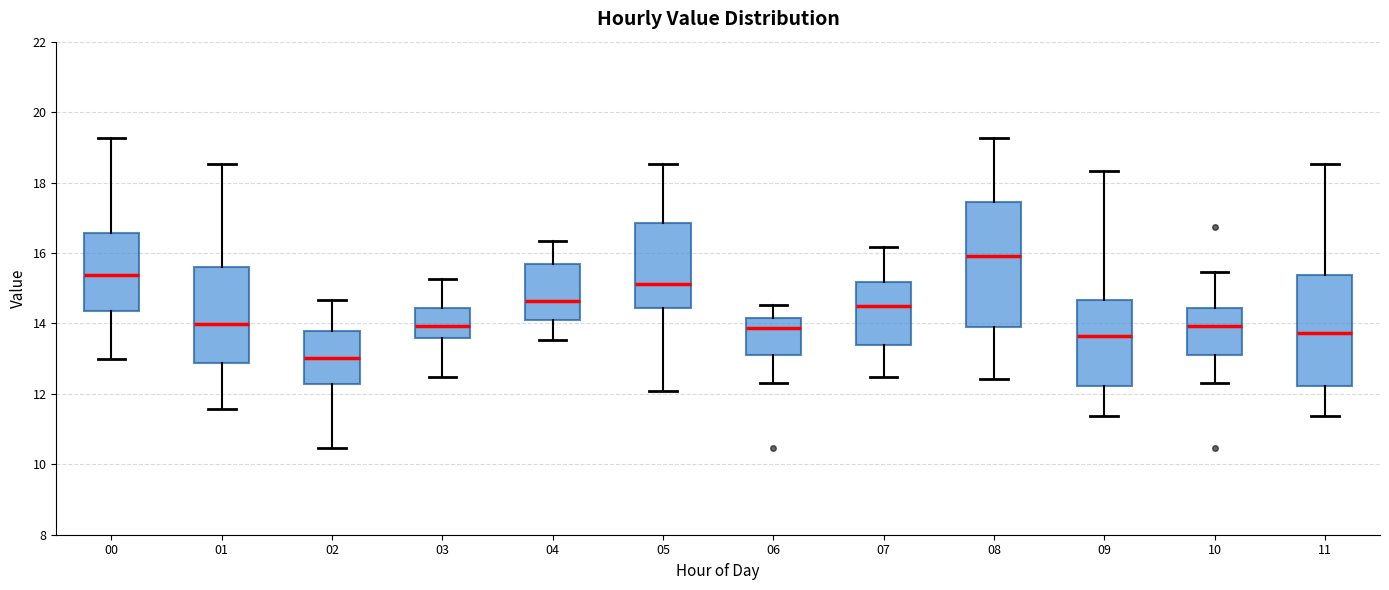

Reading left to right, transcribe this box plot: for each box, give where its median line is, the range the box spans, and where its two whiskers end, as read against the y-axis. The values are not printed on the chart, so give them approximately, as read against the axis.

00: median 15.4, box 14.4 to 16.6, whiskers 13.0 to 19.2
01: median 14.0, box 12.8 to 15.6, whiskers 11.6 to 18.6
02: median 13.0, box 12.2 to 13.8, whiskers 10.4 to 14.6
03: median 14.0, box 13.6 to 14.4, whiskers 12.4 to 15.2
04: median 14.6, box 14.0 to 15.6, whiskers 13.6 to 16.4
05: median 15.2, box 14.4 to 16.8, whiskers 12.0 to 18.6
06: median 13.8, box 13.0 to 14.2, whiskers 12.4 to 14.6
07: median 14.6, box 13.4 to 15.2, whiskers 12.4 to 16.2
08: median 16.0, box 14.0 to 17.4, whiskers 12.4 to 19.2
09: median 13.6, box 12.2 to 14.6, whiskers 11.4 to 18.4
10: median 14.0, box 13.0 to 14.4, whiskers 12.4 to 15.4
11: median 13.8, box 12.2 to 15.4, whiskers 11.4 to 18.6